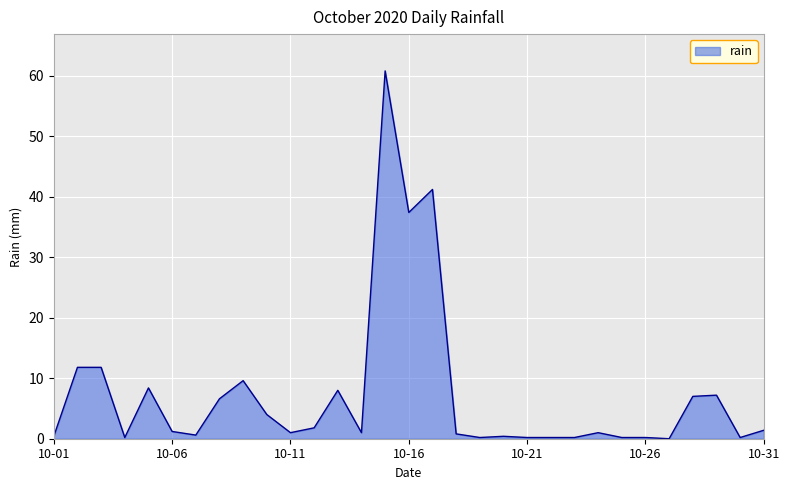

Does the chart have visible grid lines?

Yes